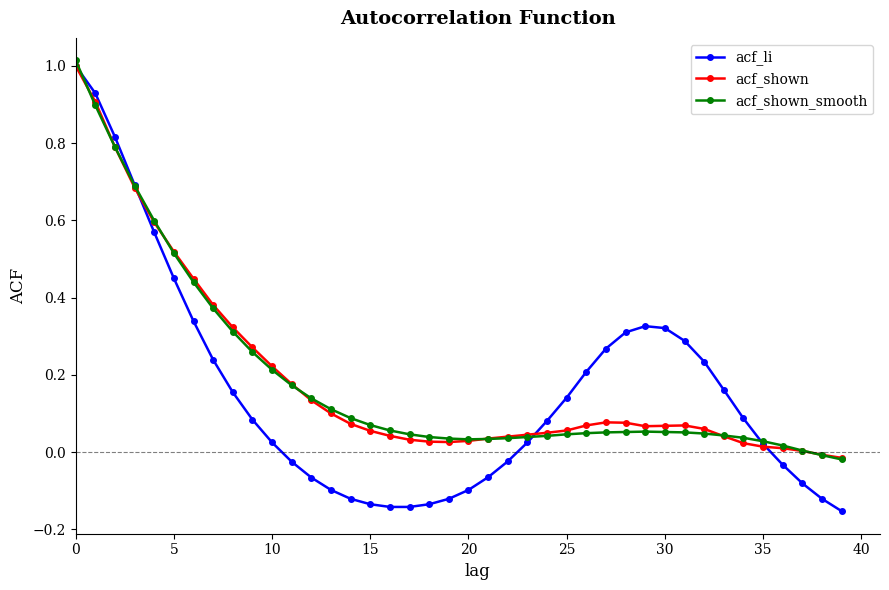

True or false: acf_shown has more than 1 points higher than both neighbors.

True